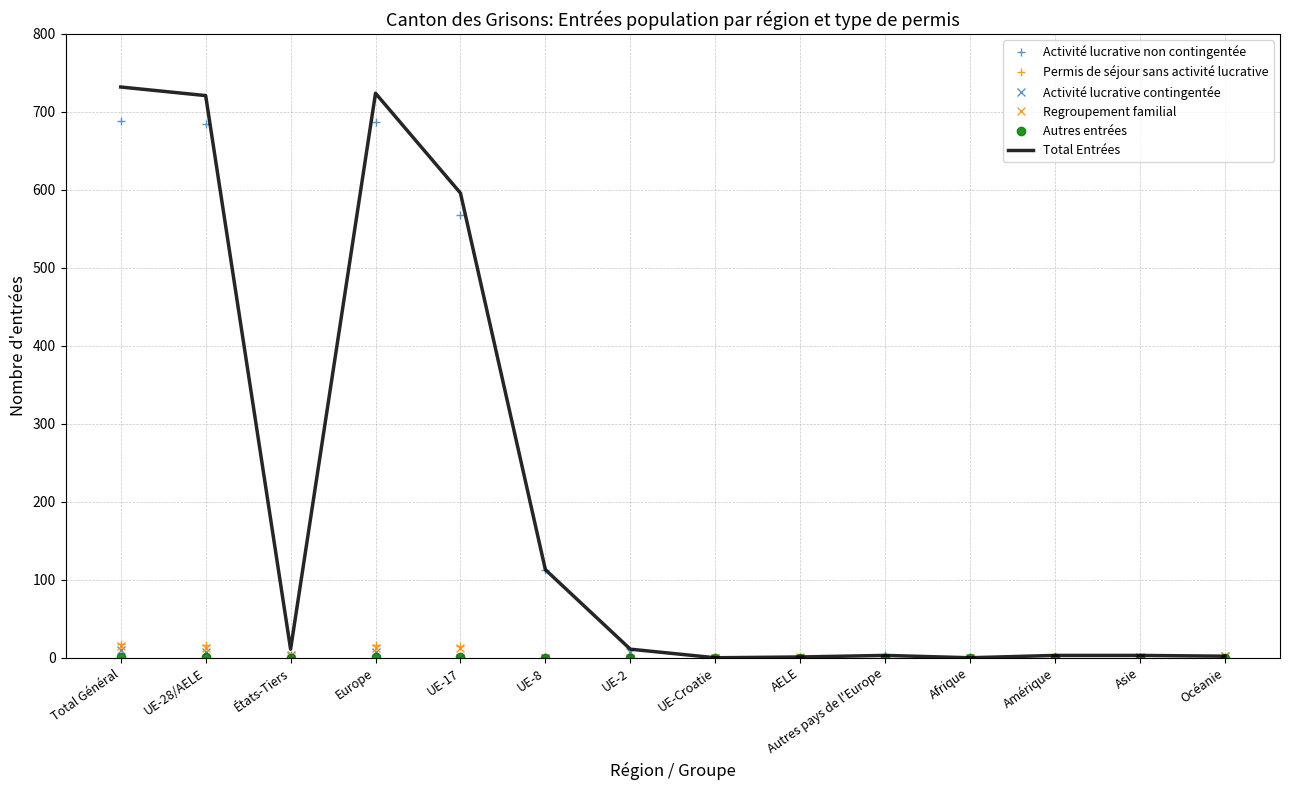

Is it true that Activité lucrative non contingentée equals 688 at Total Général?

True